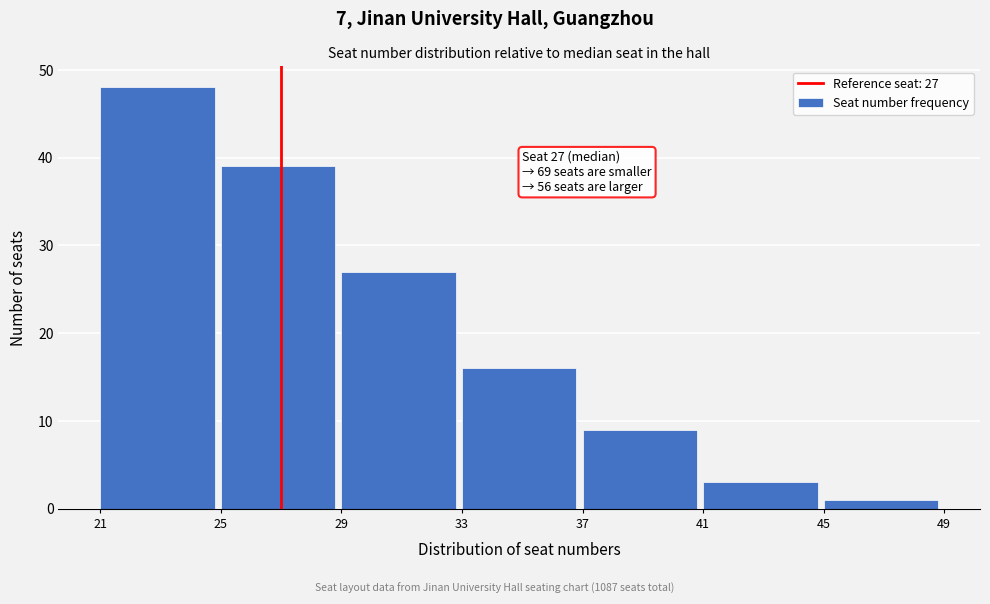

Which range on the x-axis has the tallest bar?

21 to 25